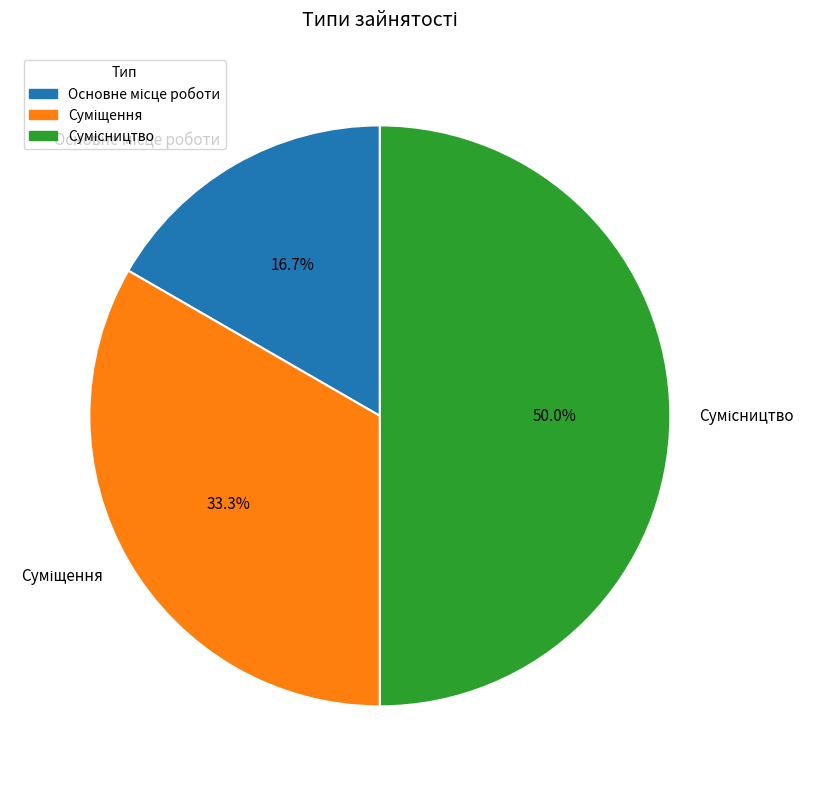

Rank the categories by value from lowest to highest.

Основне місце роботи, Суміщення, Сумісництво